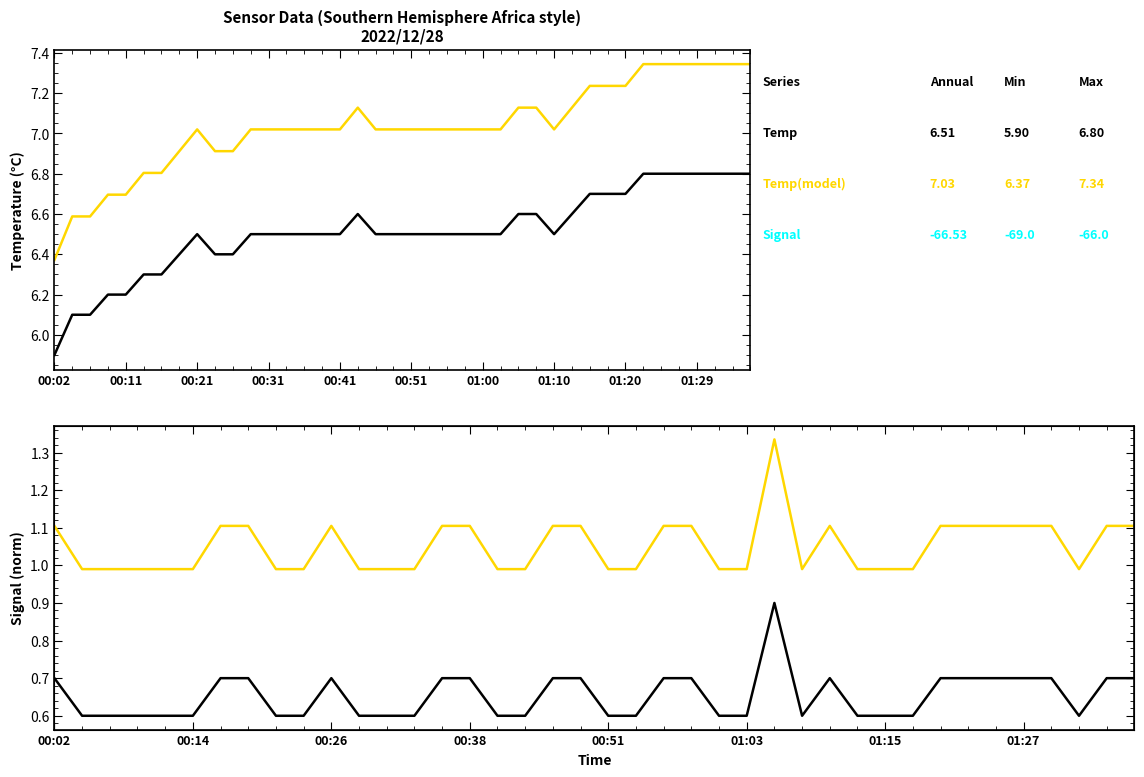

What is the maximum value for Temp (model)?

7.3